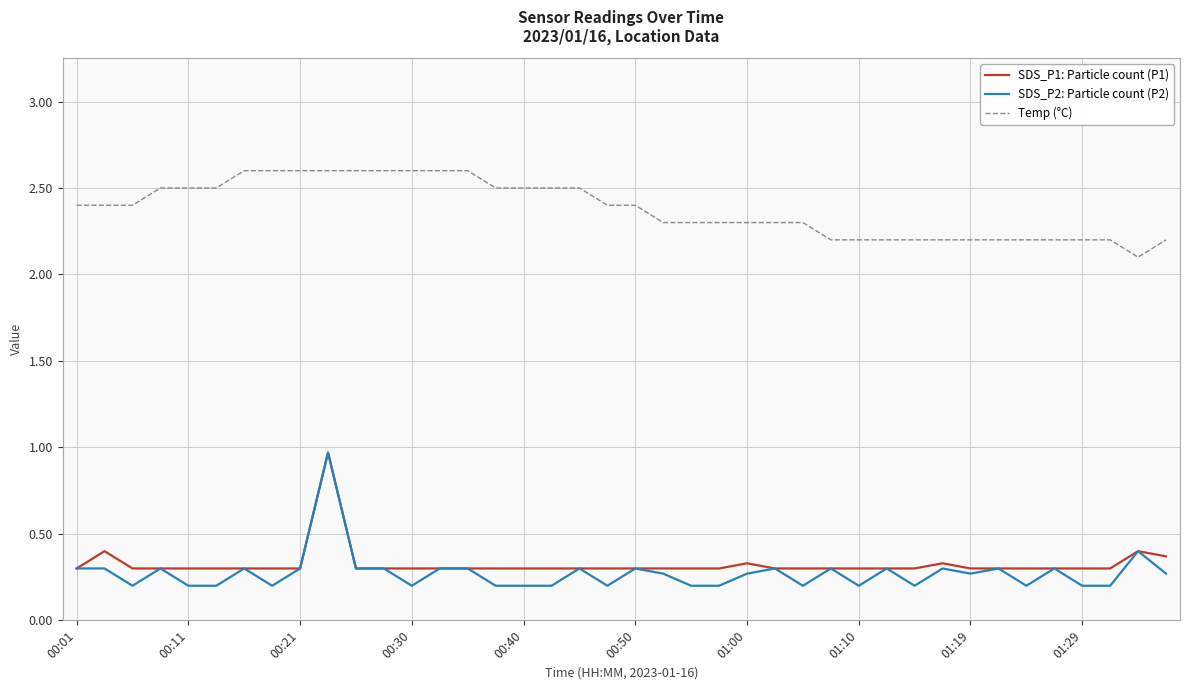

Which series has the largest total across all categories?

Temp (°C)